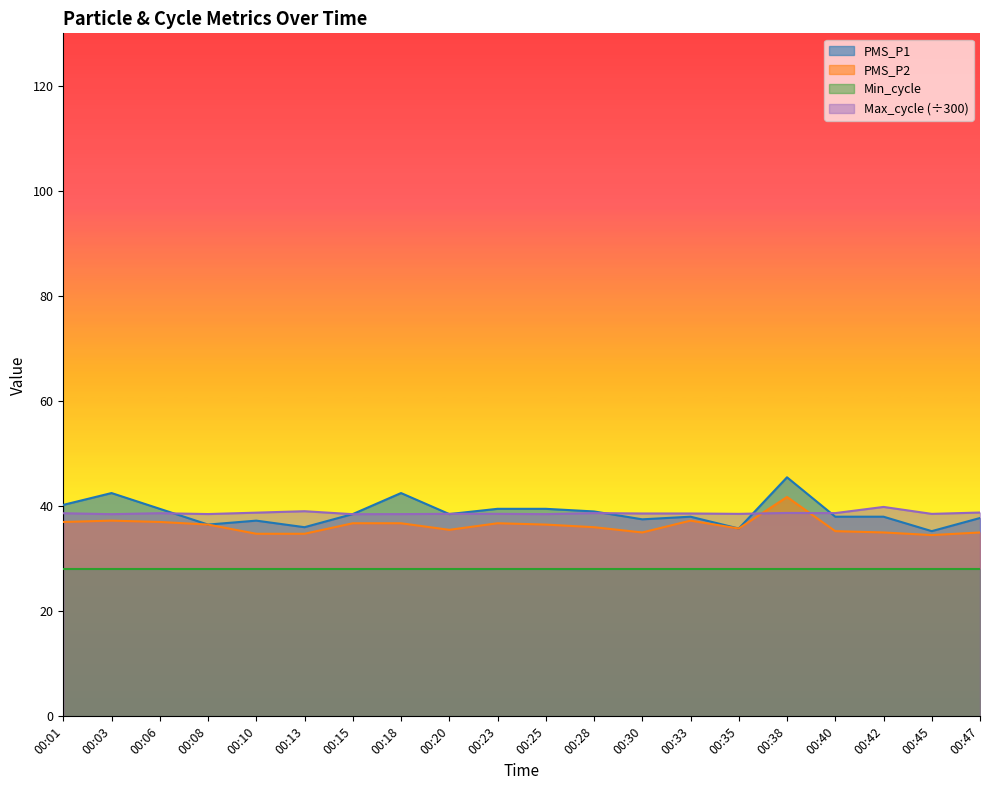

Is it true that PMS_P1 equals 38.0 at 00:33?

True